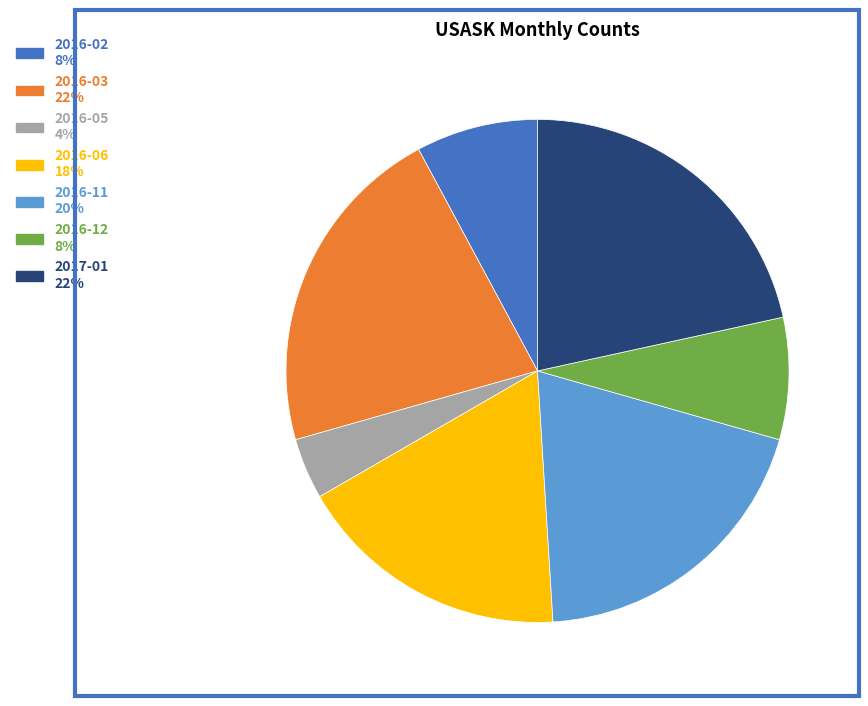

Is it true that 2016-11 is 20% of the pie?

True